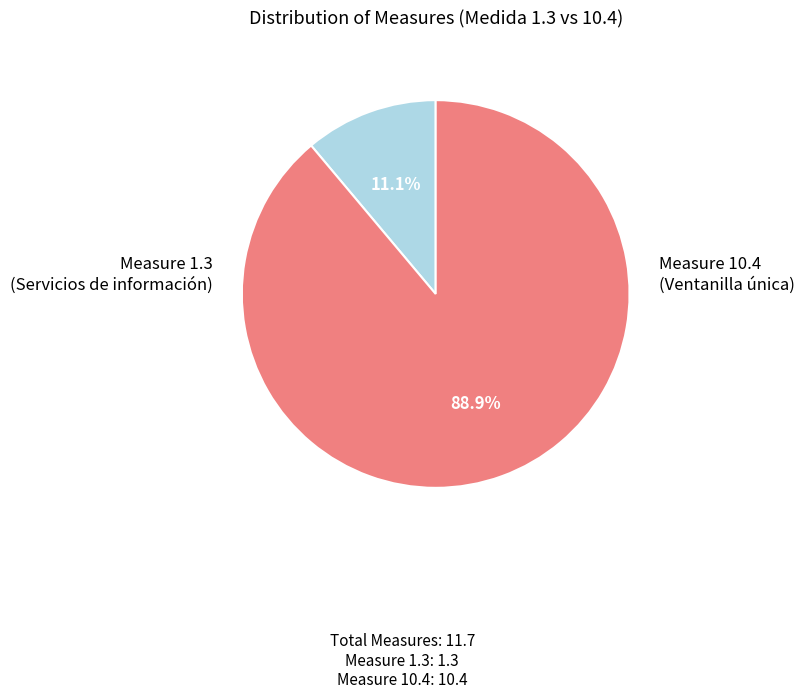

Is there any slice that represents more than half of the pie?

Yes